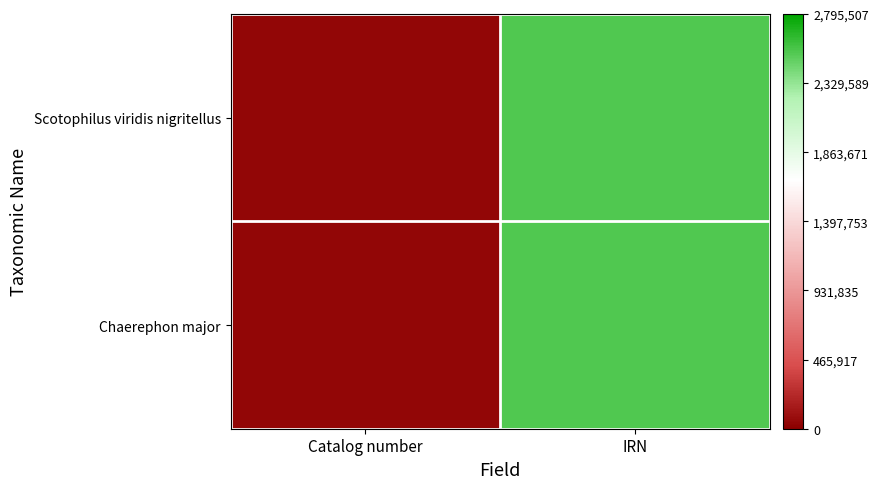

At Catalog number, list the series in order from smallest to largest.

Scotophilus viridis nigritellus, Chaerephon major